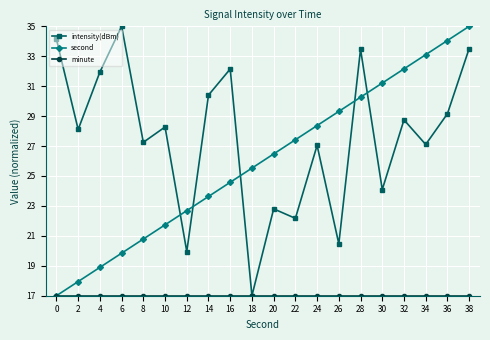

At how many categories does at least one series exceed 30?

11